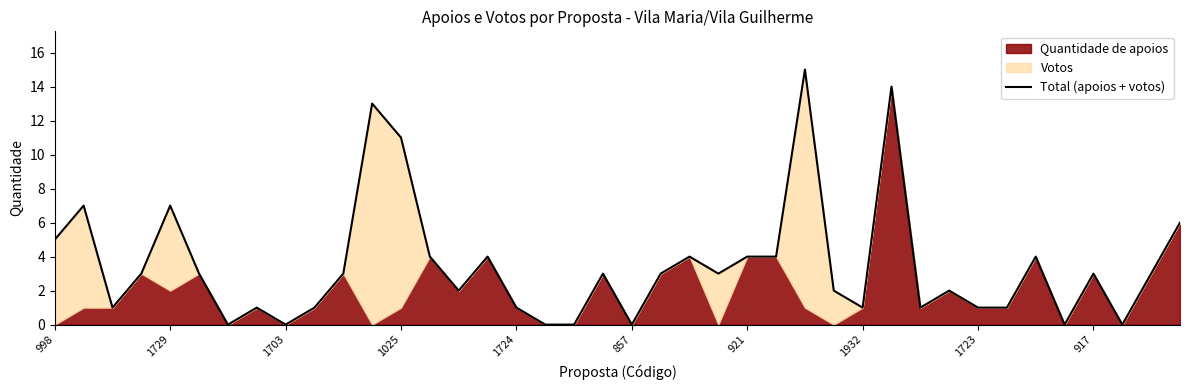

The chart shows a value of 0 at 35. True or false?

True